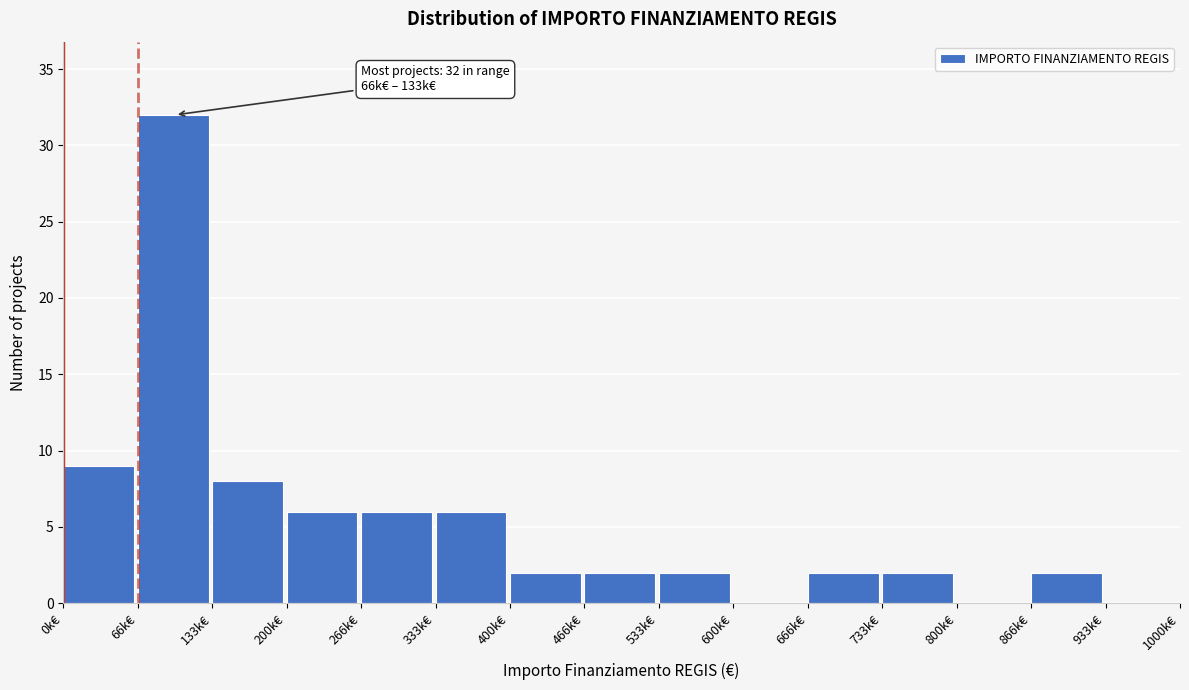

Reading right to left, extract all data points from this chart.

933k€=0	866k€=2	800k€=0	733k€=2	666k€=2	600k€=0	533k€=2	466k€=2	400k€=2	333k€=6	266k€=6	200k€=6	133k€=8	66k€=32	0k€=9